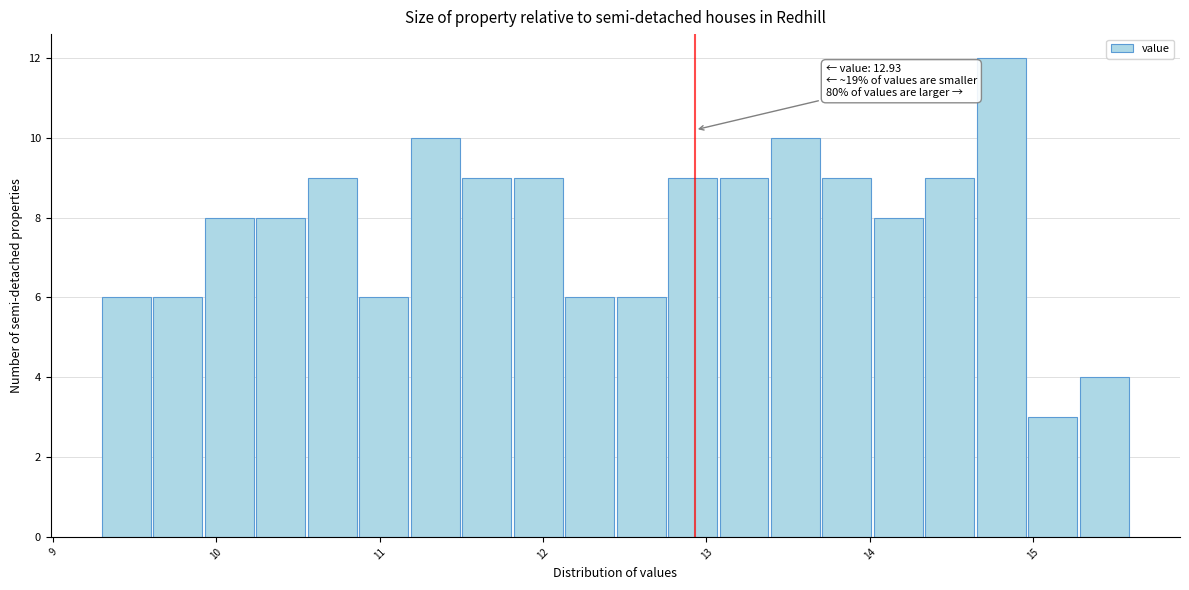

Around what value on the x-axis is the tallest bar? Give the approximate position of its centre, as read against the axis.

14.8